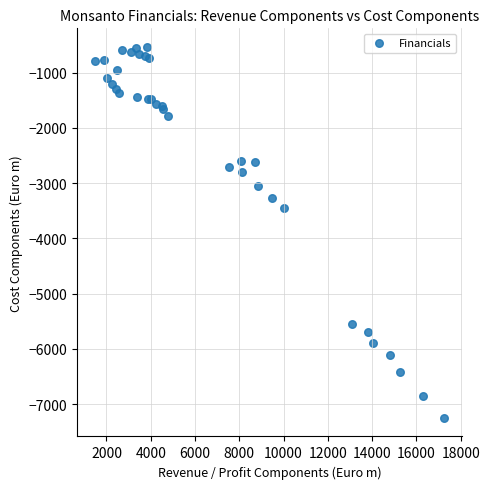

What Y value in the scatter plot is closest to -3891?

-3451.7